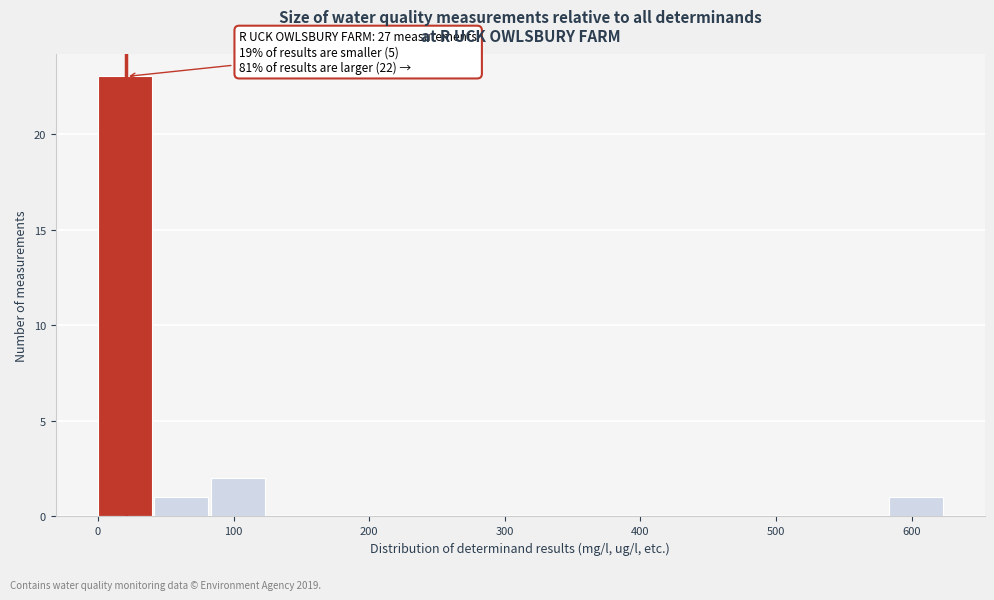

Over which range of the x-axis is the bar tallest?

0 to 40